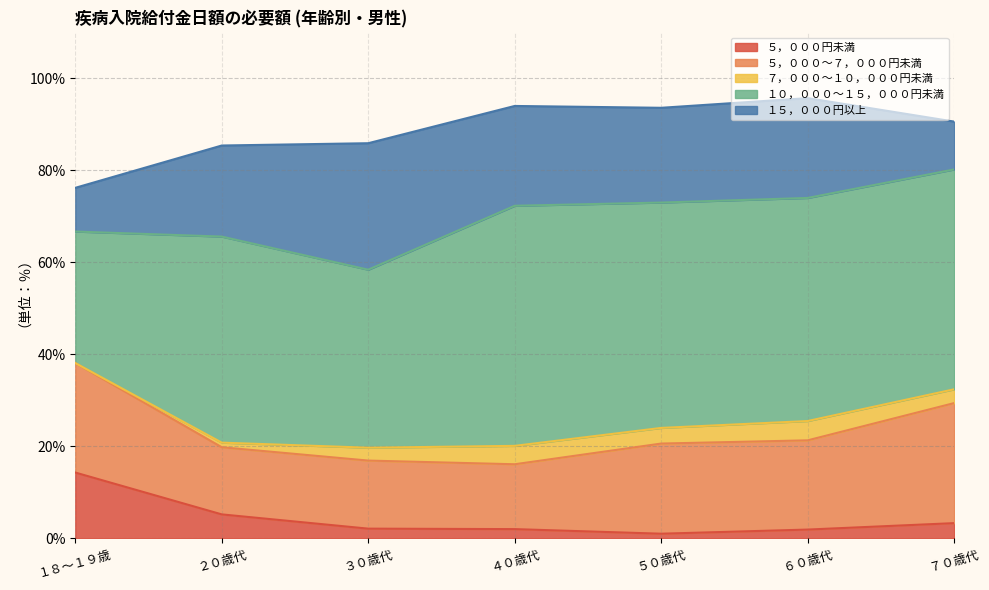

What is the total value across all series at ３０歳代?

85.9